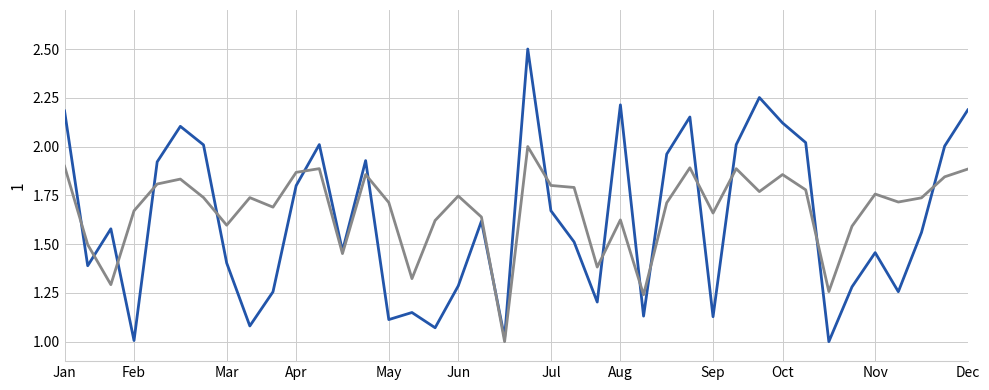

What is the maximum value shown in the chart?

2.5